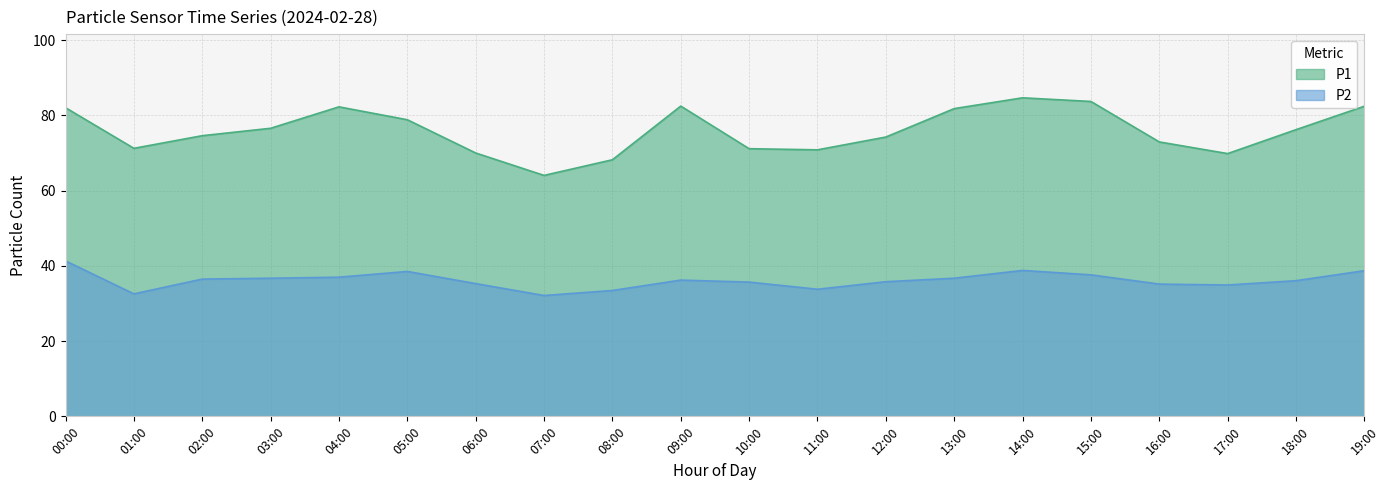

How many data points does each series have?

20